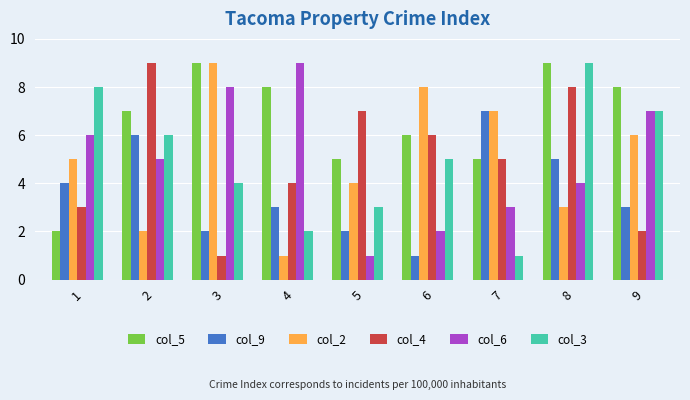

Reading right to left, list all the values displayed in this chart.

col_5: 8	9	5	6	5	8	9	7	2
col_9: 3	5	7	1	2	3	2	6	4
col_2: 6	3	7	8	4	1	9	2	5
col_4: 2	8	5	6	7	4	1	9	3
col_6: 7	4	3	2	1	9	8	5	6
col_3: 7	9	1	5	3	2	4	6	8